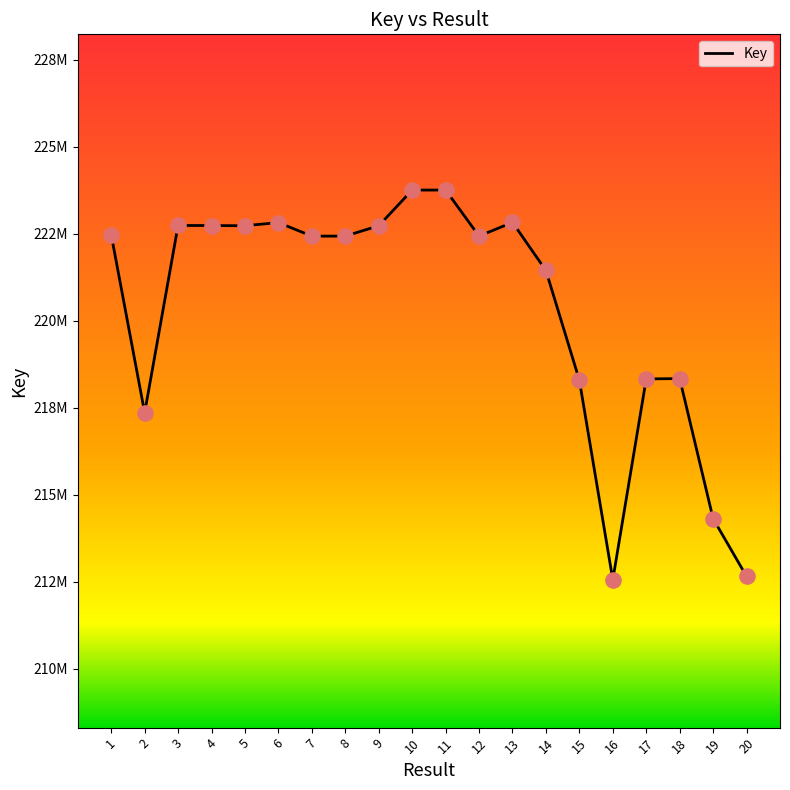

What is the change in value from 9 to 14?

-1285414